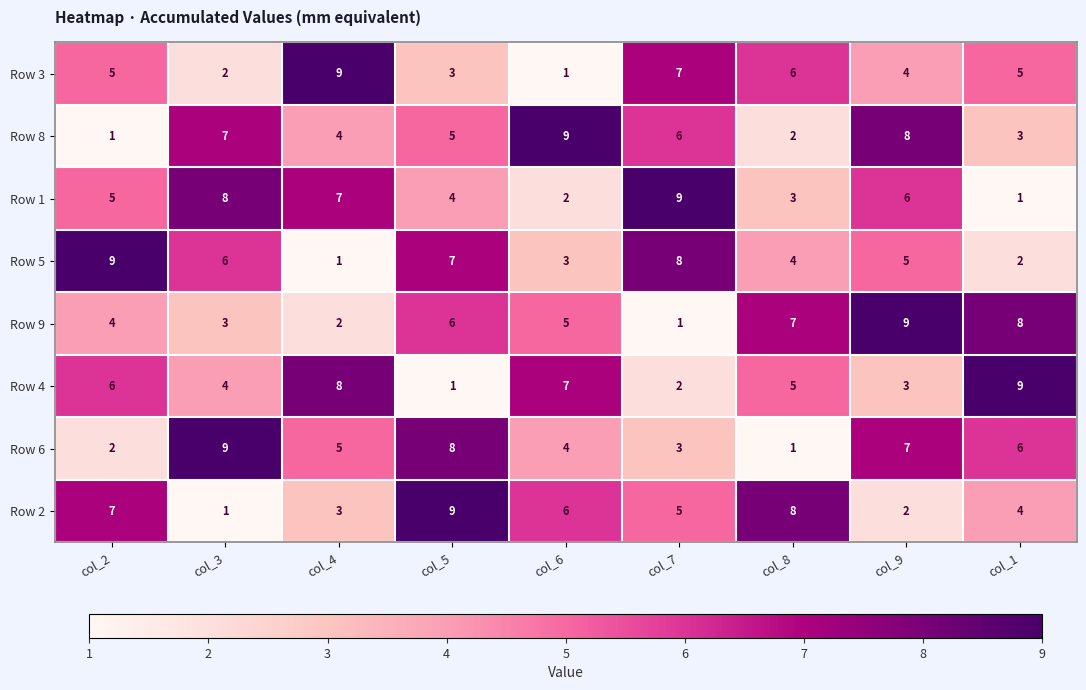

True or false: Row 4 has a value of 4 at col_9.

False